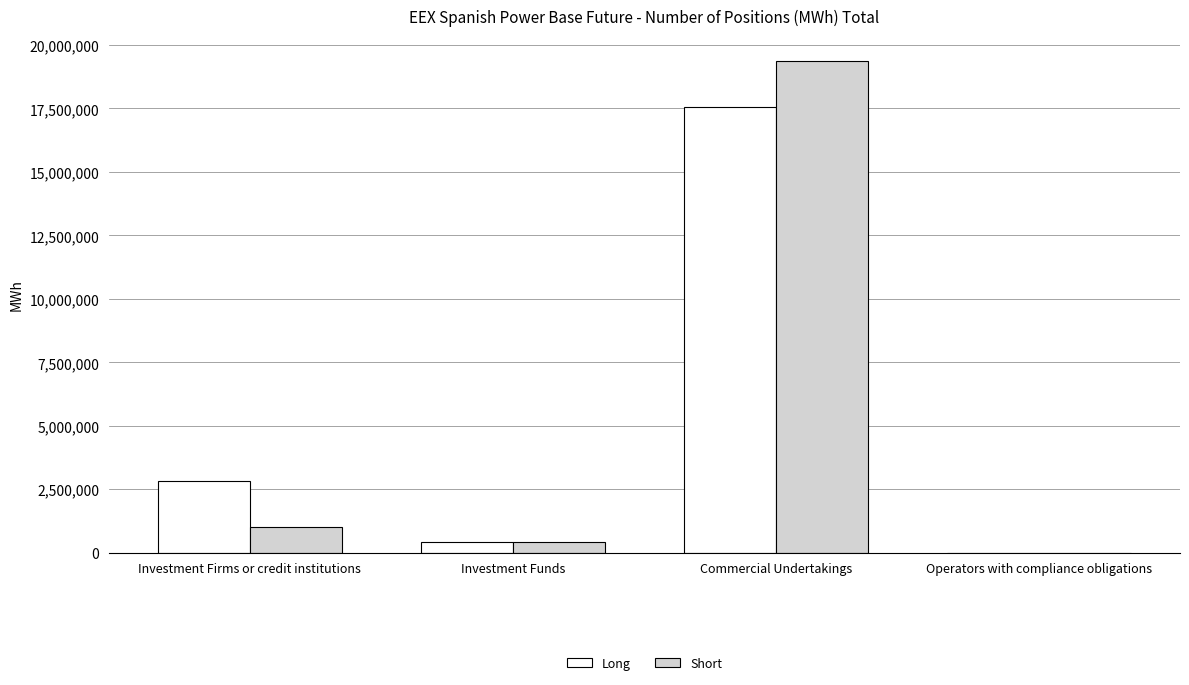

What is the difference between the Long values at Commercial Undertakings and Investment Funds?

17140281